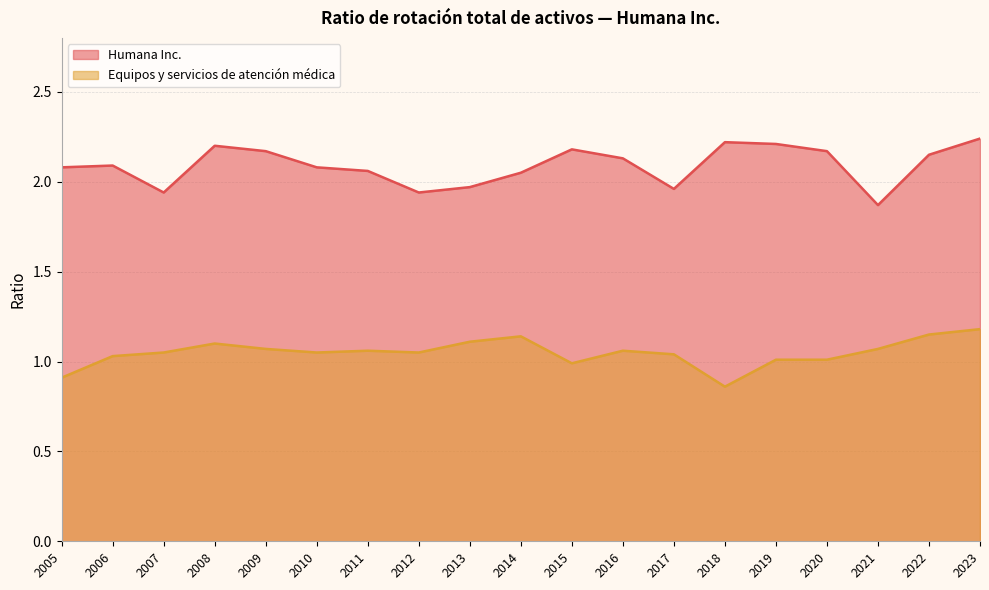

At which category is the sum across all series the highest?

2023